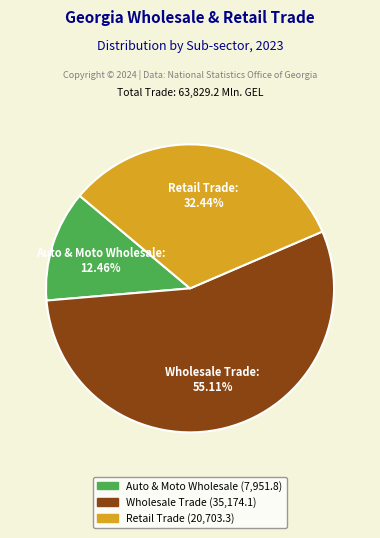

What is the ratio of the value at Retail Trade to the value at Wholesale Trade?

0.6